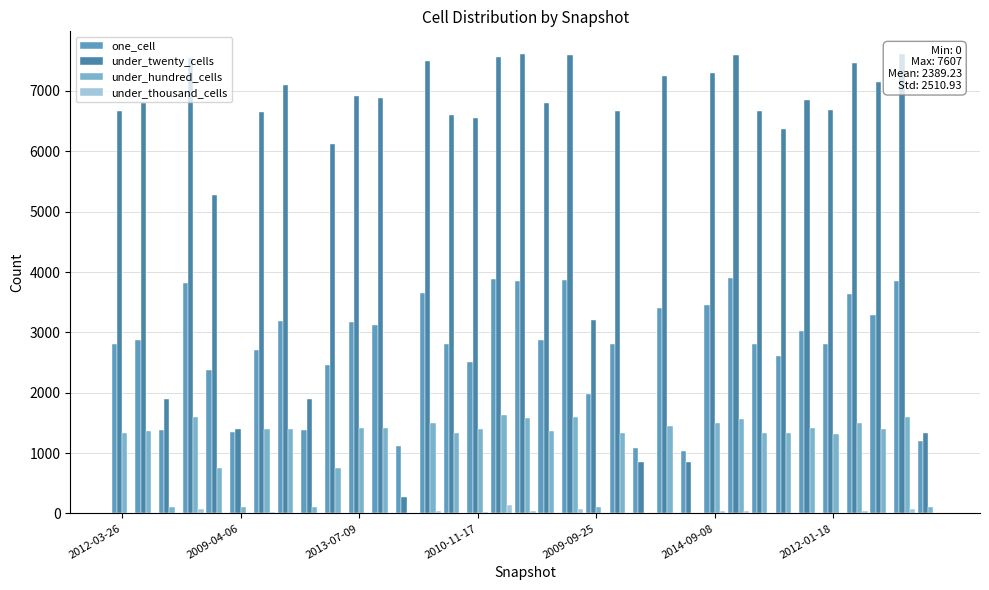

Rank the series by their maximum value, from lowest to highest.

under_thousand_cells, under_hundred_cells, one_cell, under_twenty_cells